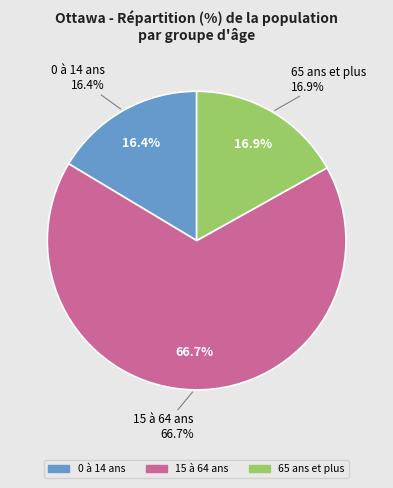

How many slices are in this pie chart?

3